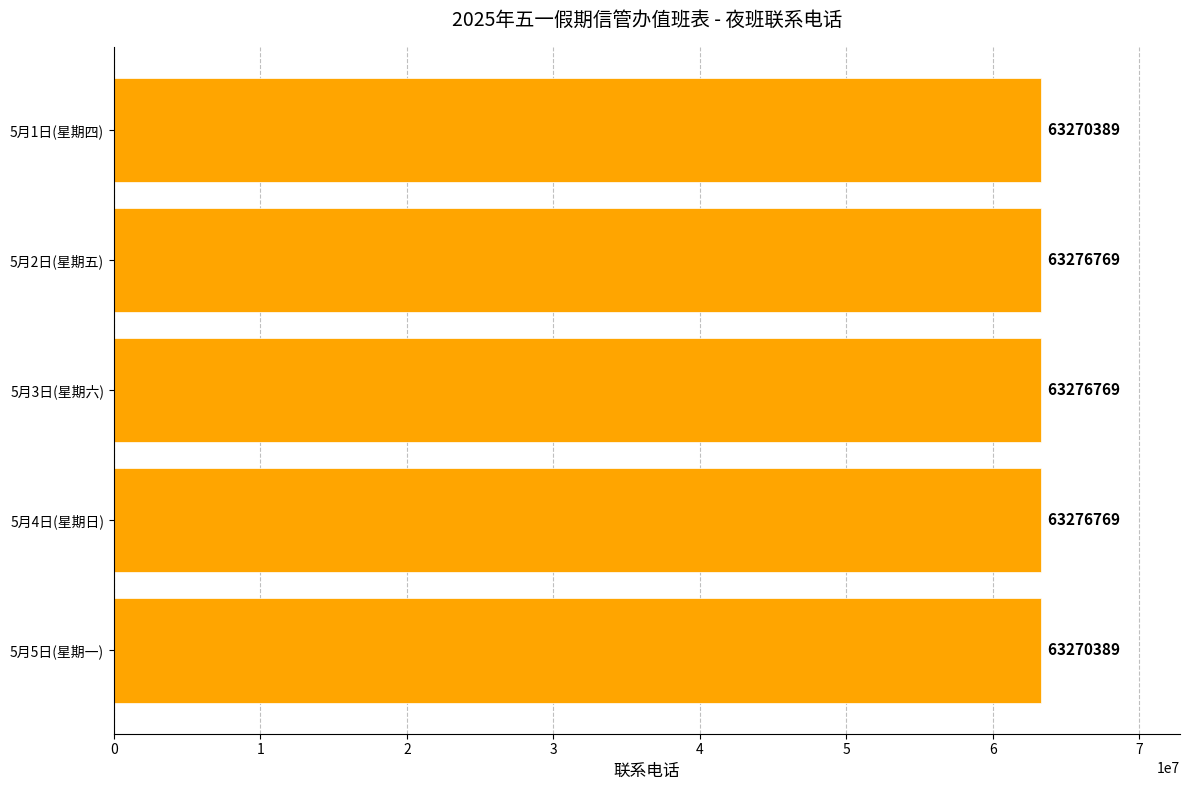

Is it true that the value at 5月5日(星期一) is 63270389?

True